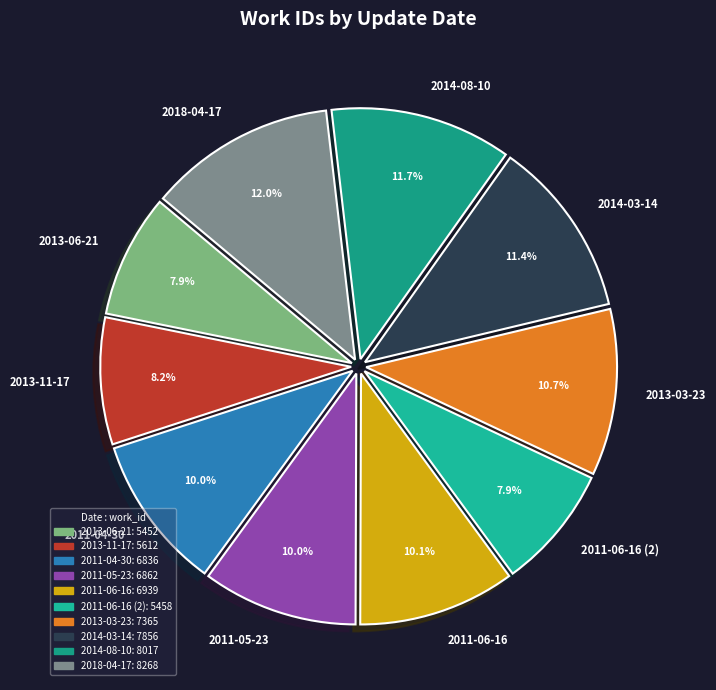

To the nearest percent, what portion does 2011-06-16 represent?

10%